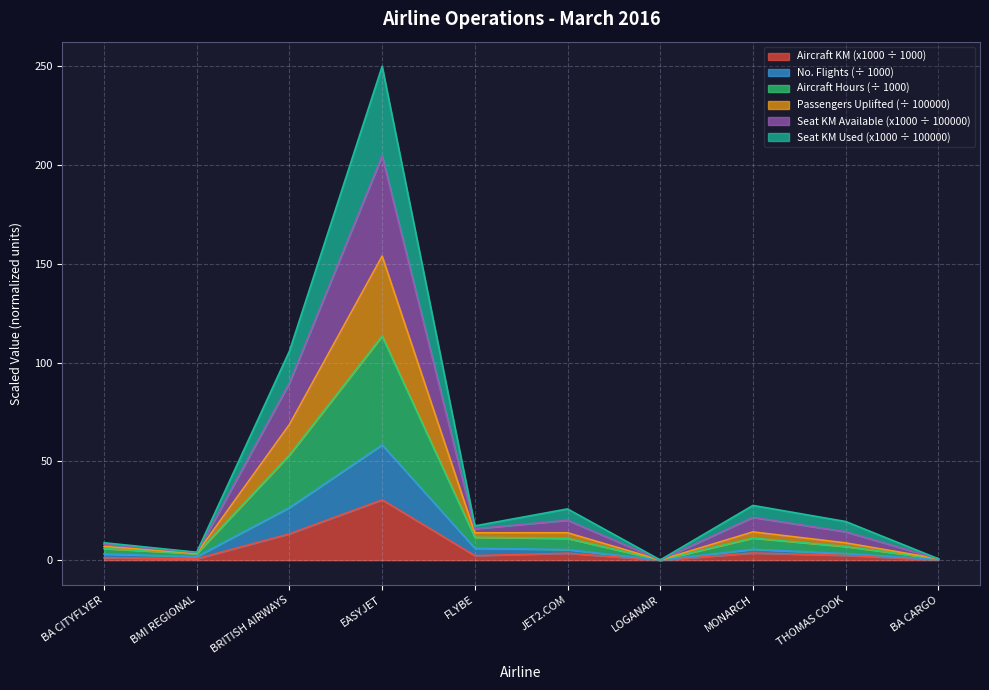

The total_passengers_uplifted series shows 0.3 at BA CARGO. True or false?

False